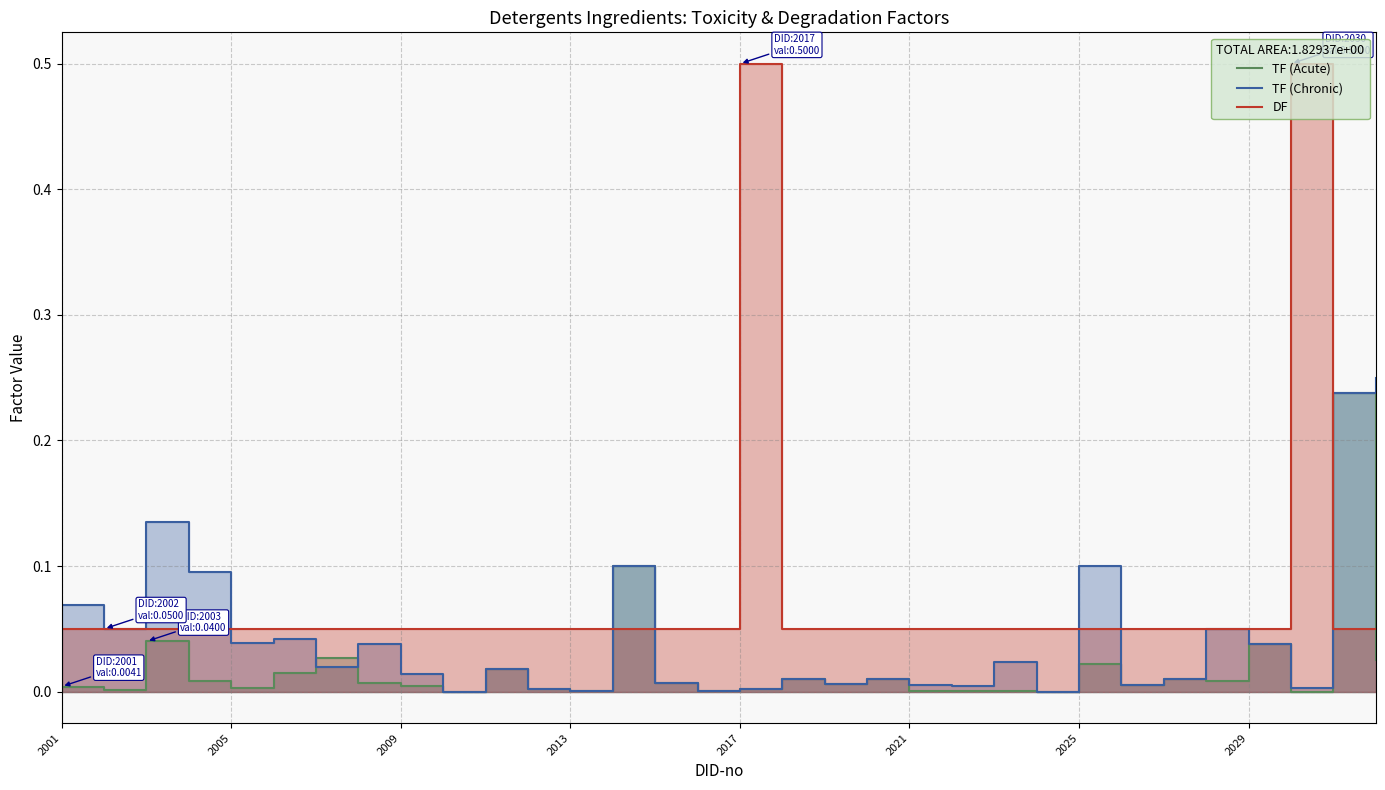

Is it true that TF (Chronic) equals 0.0 at 10?

True